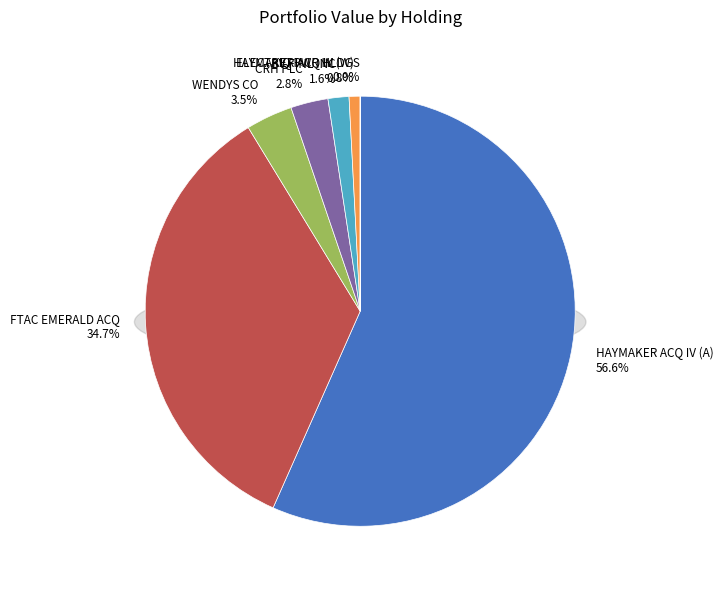

What is the ratio of the value at FTAC EMERALD ACQUISITION COR to the value at BV FINL INC?

22.1